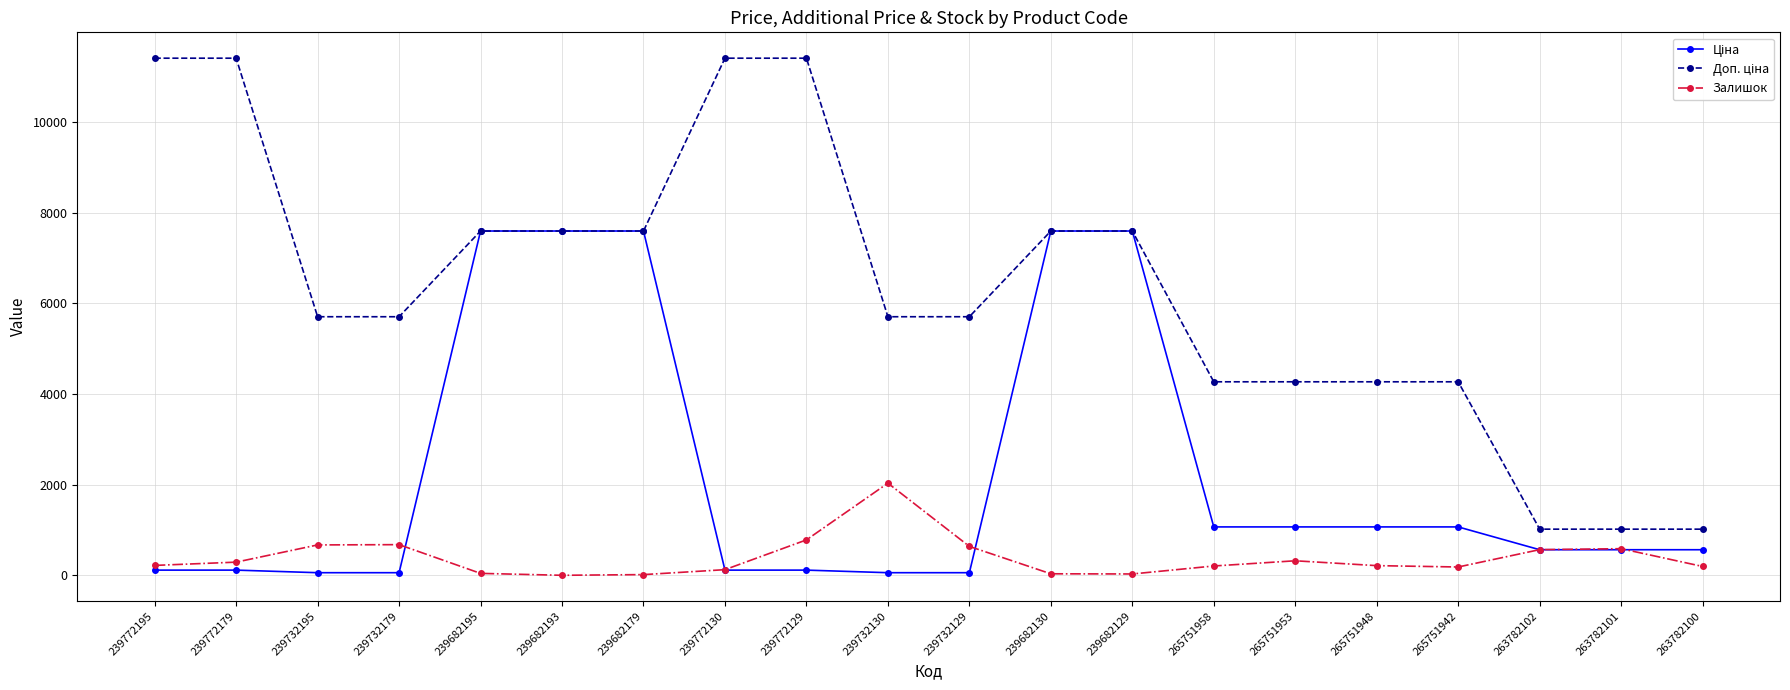

What is the highest value of the Залишок series?

2033.0